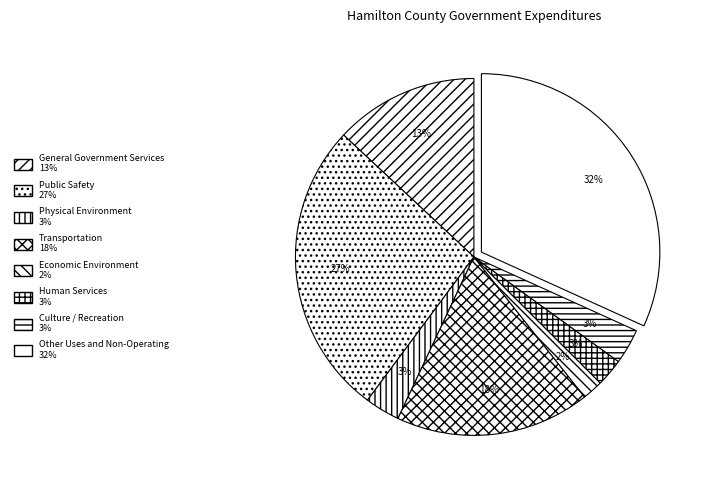

To the nearest percent, what percentage of the pie is Transportation?

18%